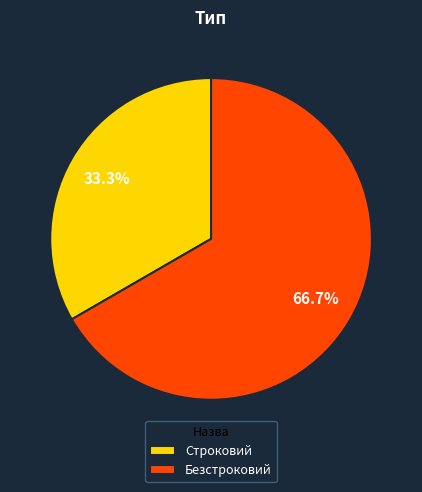

What percentage is the Безстроковий slice, to the nearest percent?

67%